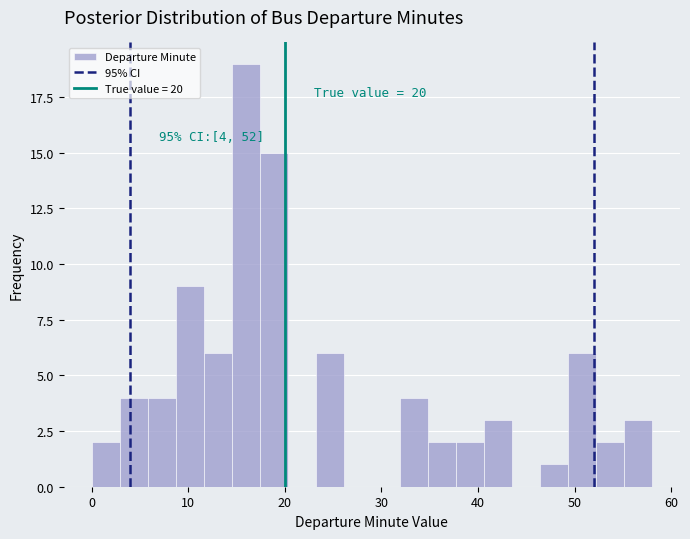

Around what value on the x-axis is the tallest bar? Give the approximate position of its centre, as read against the axis.

16